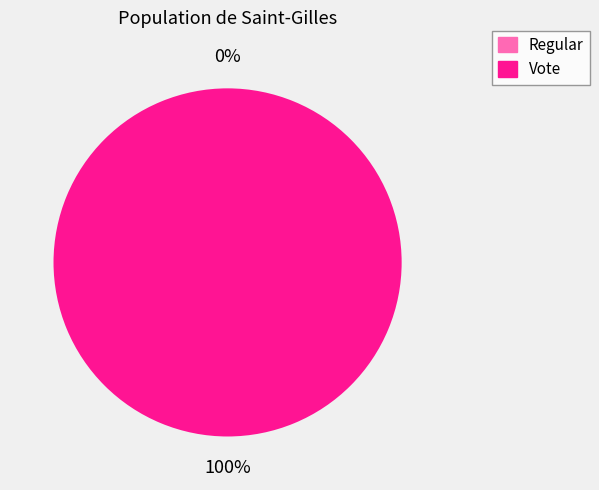

Rank the categories by value from lowest to highest.

Regular, Vote